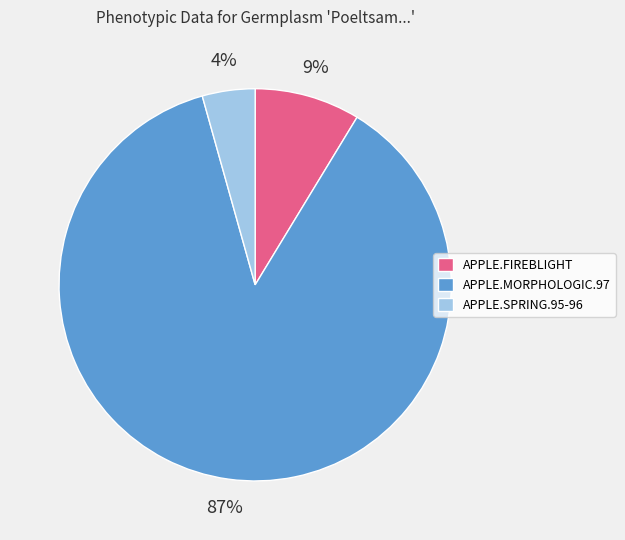

Rank the categories by value from lowest to highest.

APPLE.SPRING.95-96, APPLE.FIREBLIGHT, APPLE.MORPHOLOGIC.97